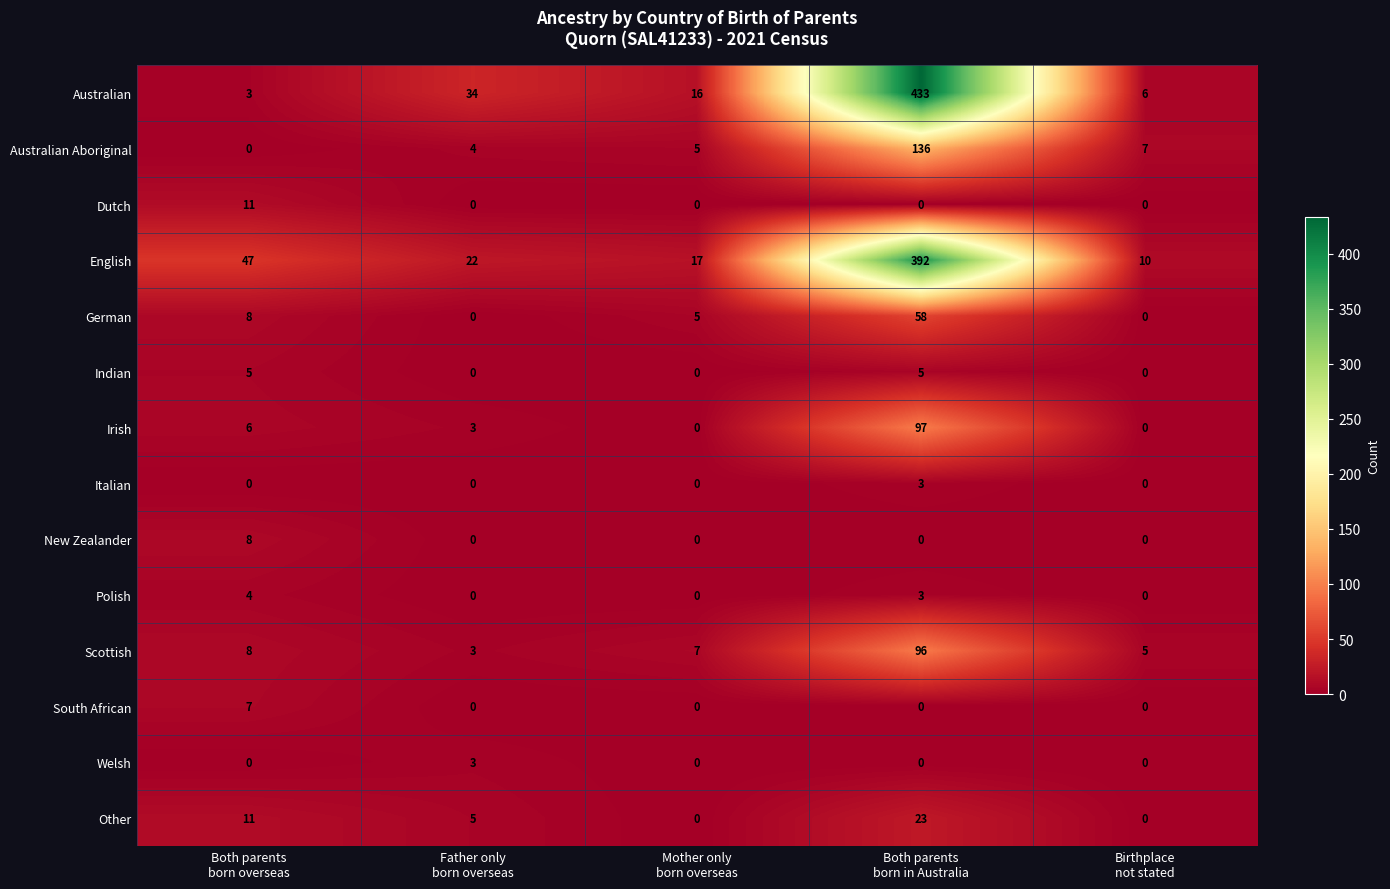

At how many categories does at least one series exceed 50?

1